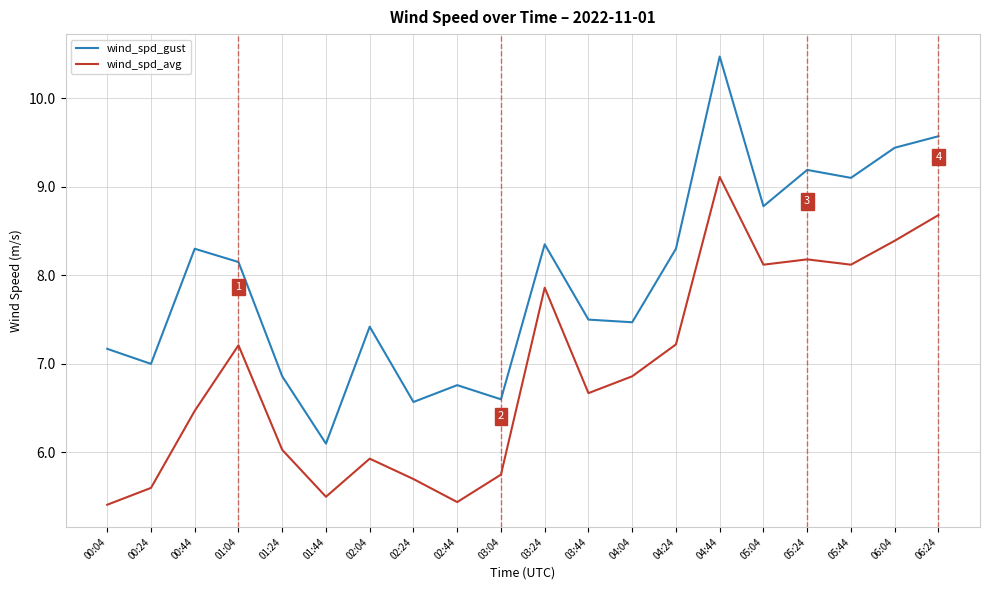

How many lines are shown in the chart?

2